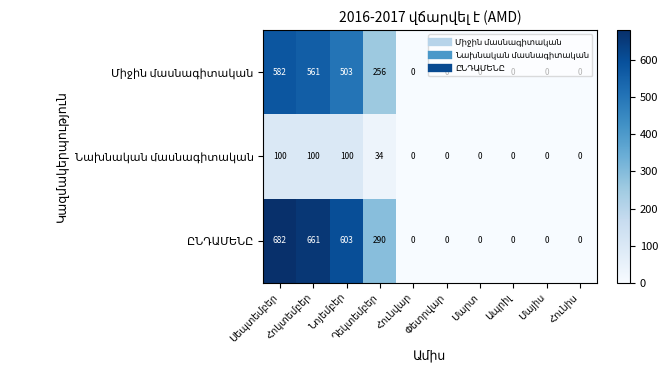

At how many categories does at least one series exceed 420?

3